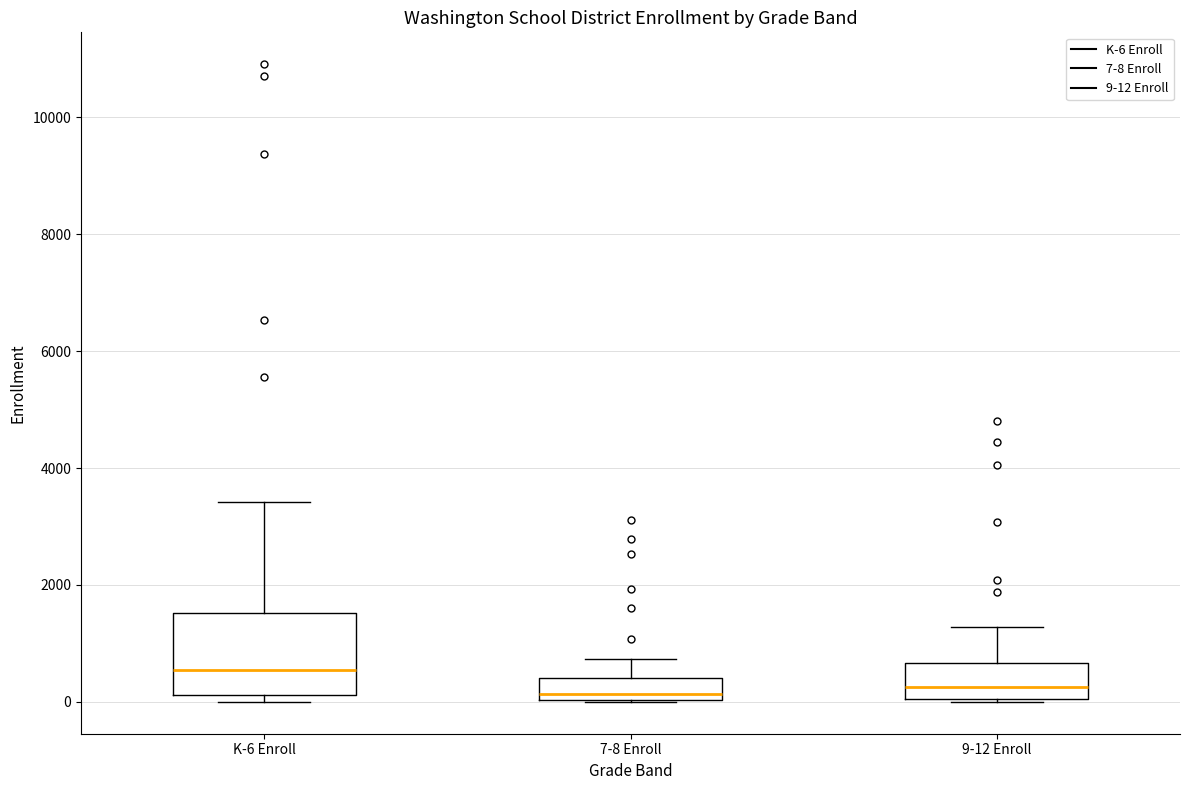

Reading left to right, transcribe this box plot: for each box, give where its median line is, the range the box spans, and where its two whiskers end, as read against the y-axis. The values are not printed on the chart, so give them approximately, as read against the axis.

K-6 Enroll: median 600, box 200 to 1600, whiskers 0 to 3400
7-8 Enroll: median 200, box 0 to 400, whiskers 0 to 800
9-12 Enroll: median 200, box 0 to 600, whiskers 0 to 1200